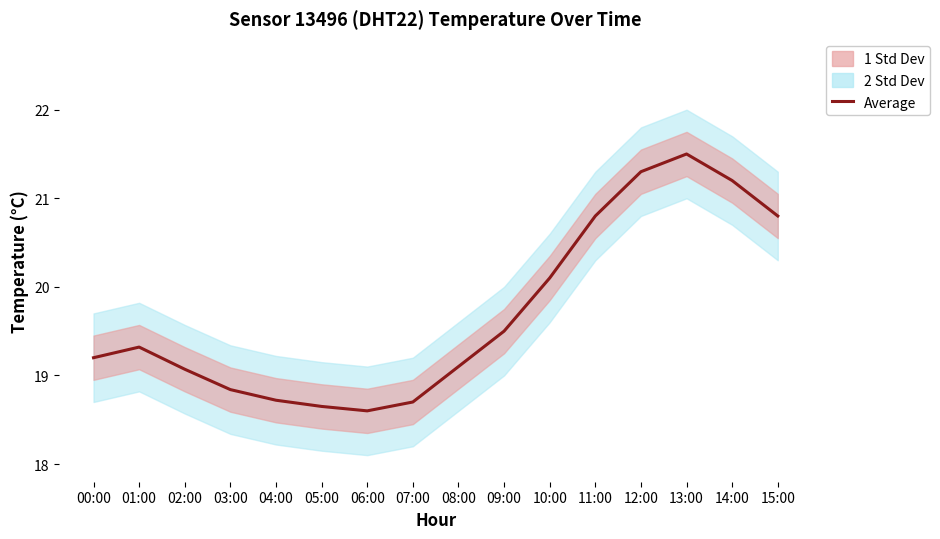

List the labels in order of value, smallest first.

06:00, 05:00, 07:00, 04:00, 03:00, 02:00, 08:00, 00:00, 01:00, 09:00, 10:00, 11:00, 15:00, 14:00, 12:00, 13:00